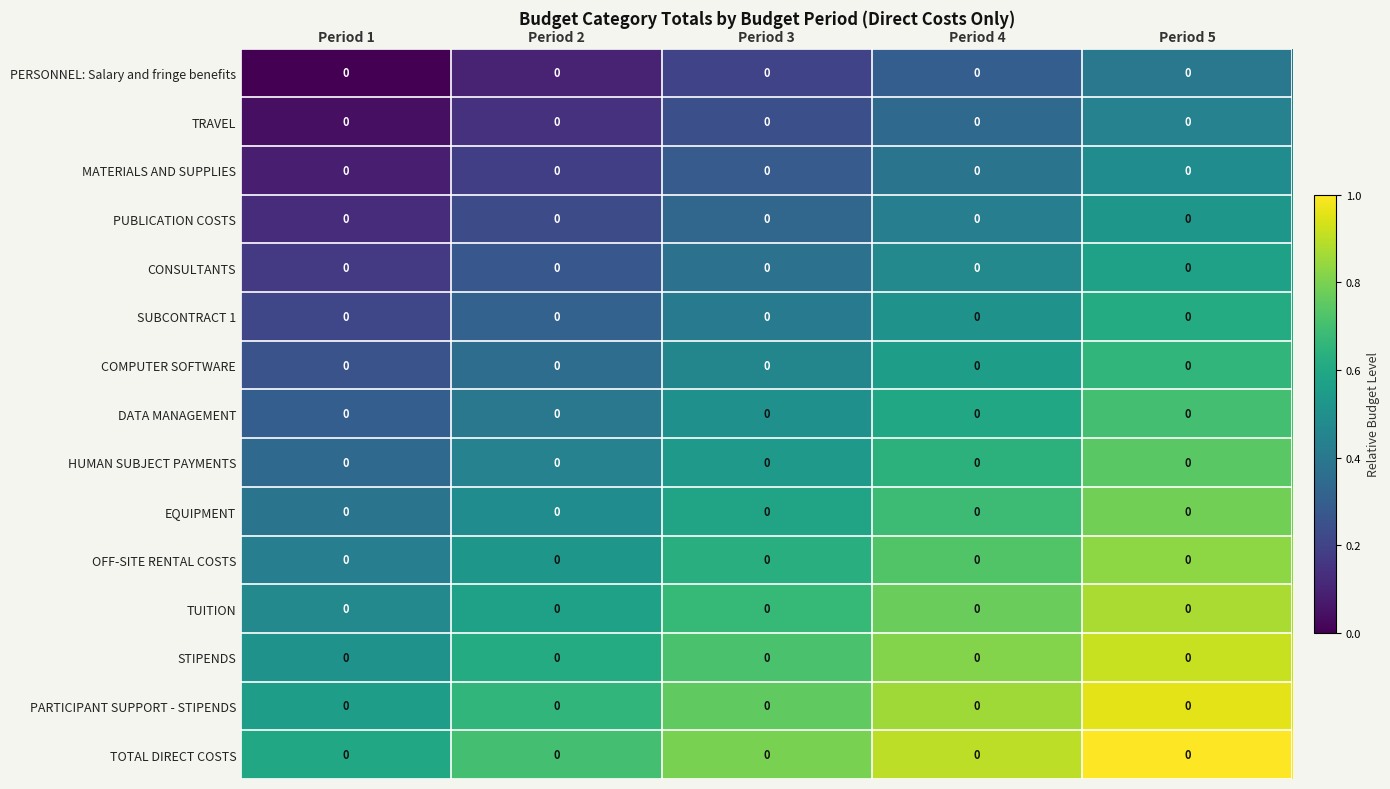

Which has a higher value, Period 5 or Period 1?

Period 5